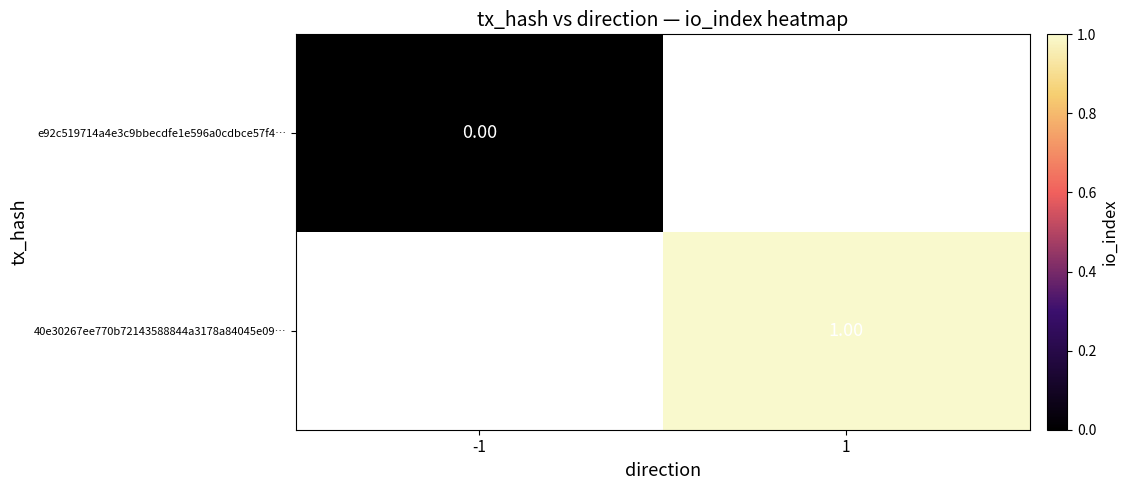

How many categories are shown in the chart?

2